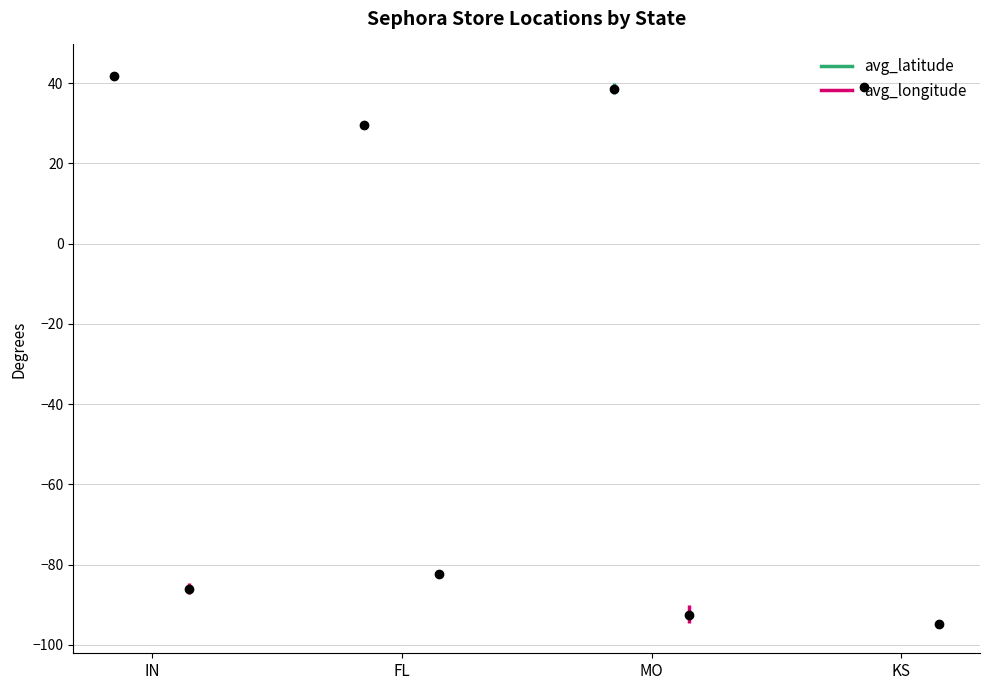

What is the average value of the avg_longitude series?

-89.0